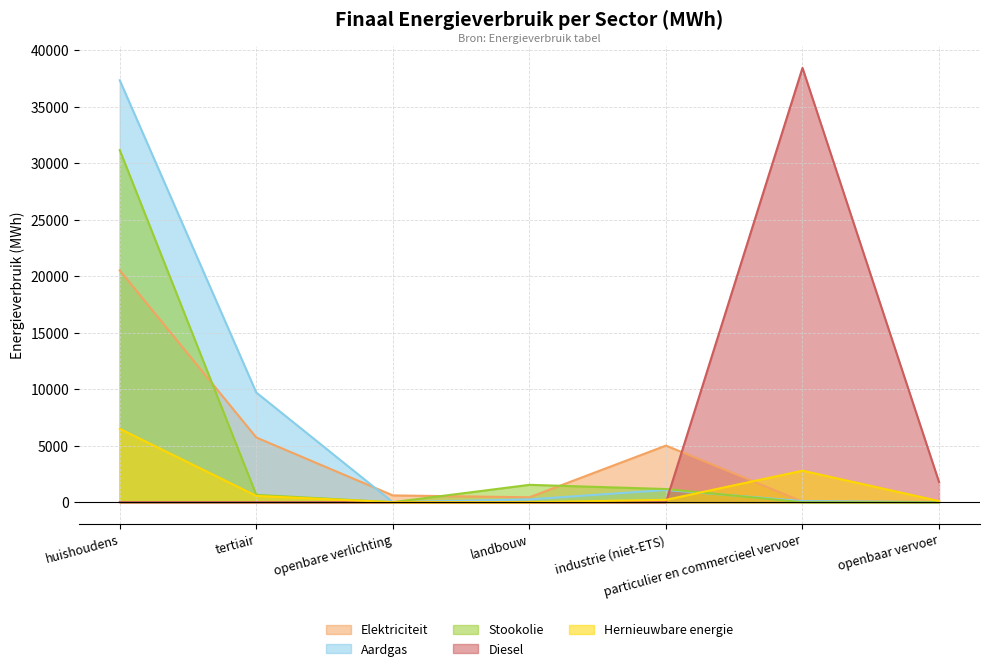

Is it true that Elektriciteit equals 20519.4 at huishoudens?

True